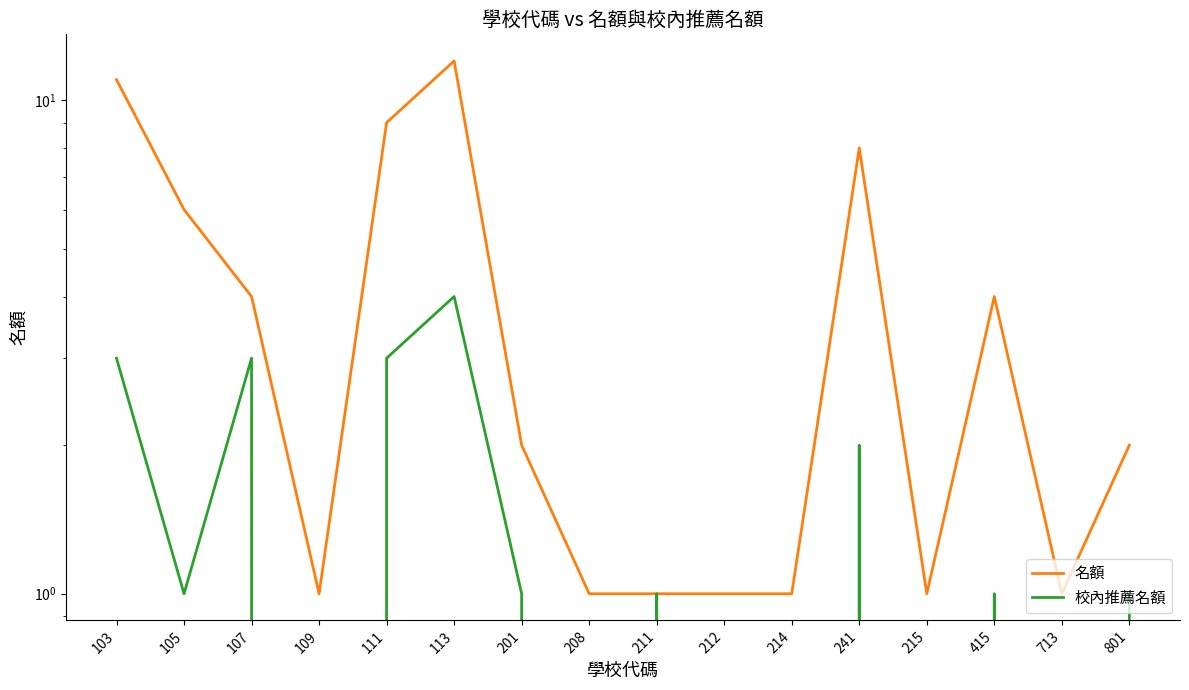

Does the chart have visible grid lines?

No